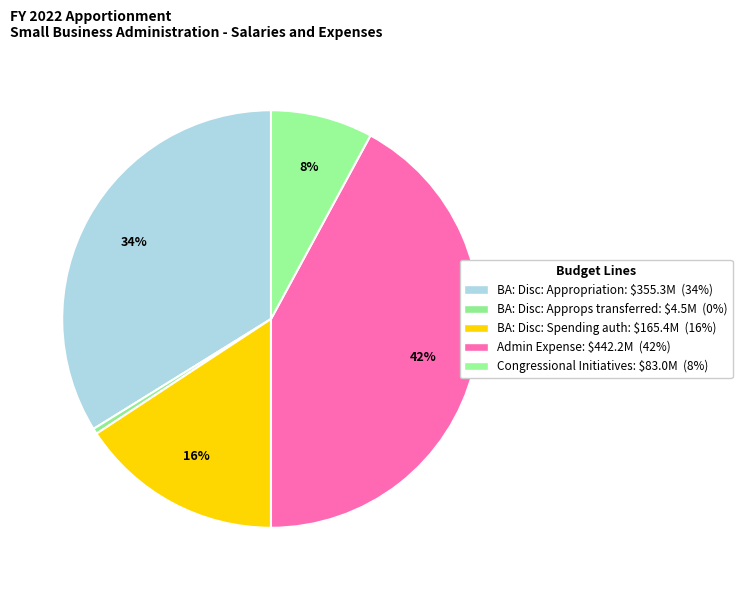

What is the change in value from BA: Disc: Appropriation to Congressional Initiatives?

-272278000